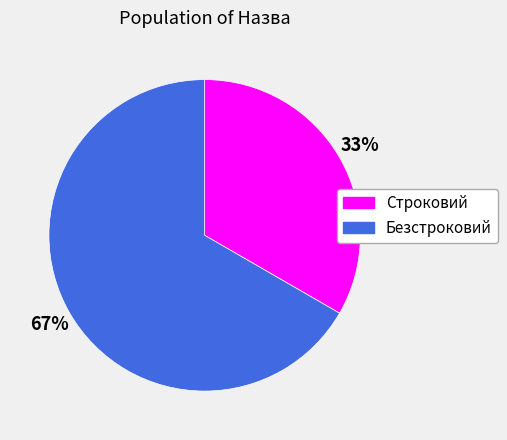

Rank the categories by value from highest to lowest.

Безстроковий, Строковий